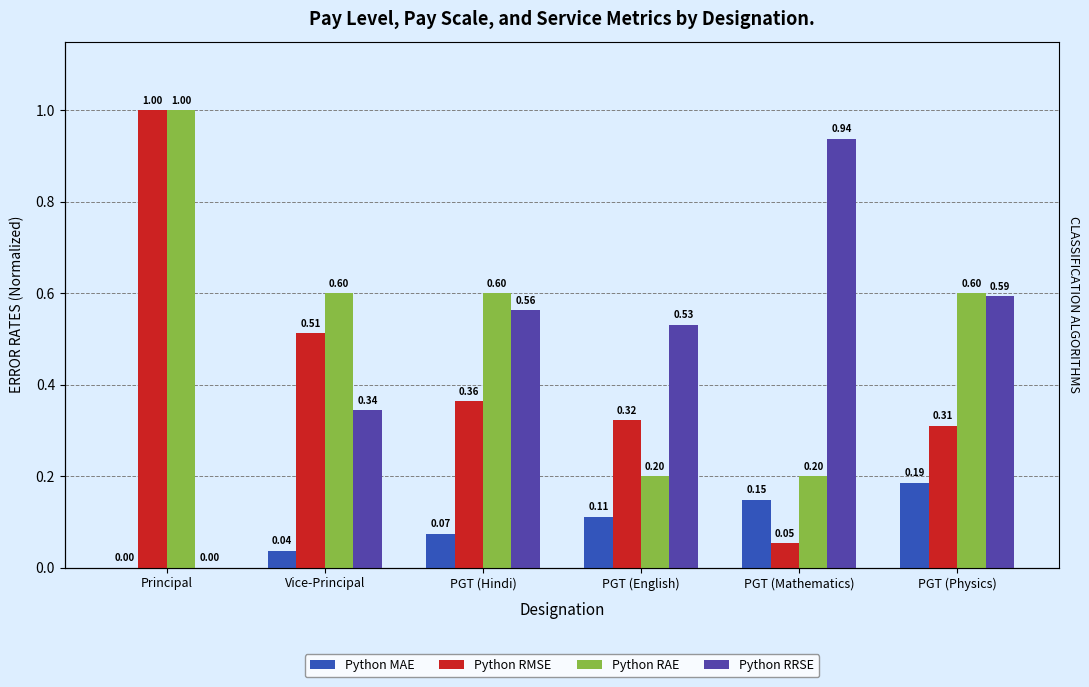

What are all the series names shown in the legend?

Python MAE, Python RMSE, Python RAE, Python RRSE